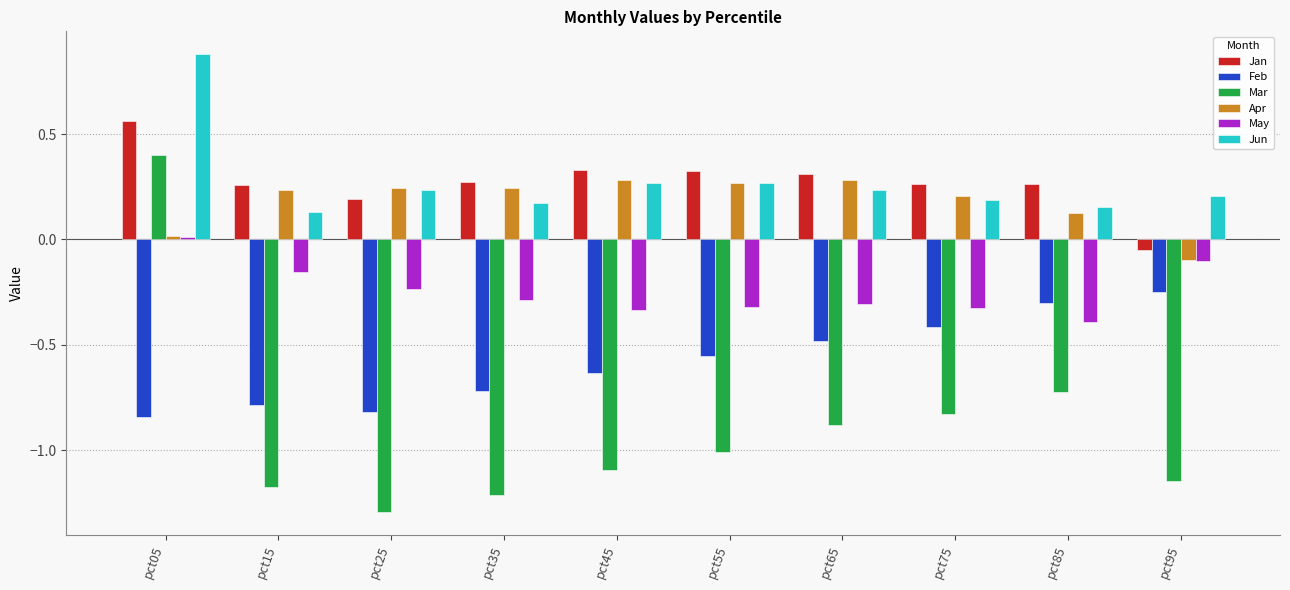

Does the chart contain any negative values?

Yes